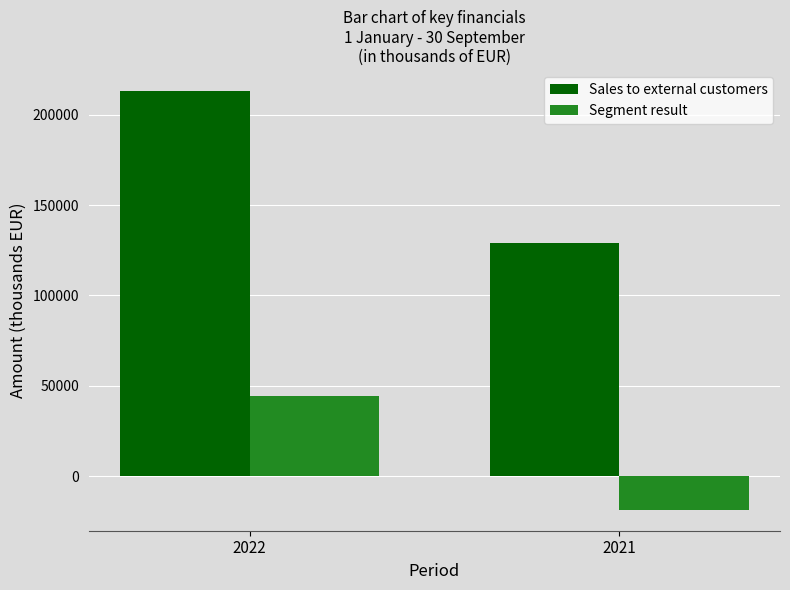

Which series has the largest range (max minus min)?

Sales to external customers